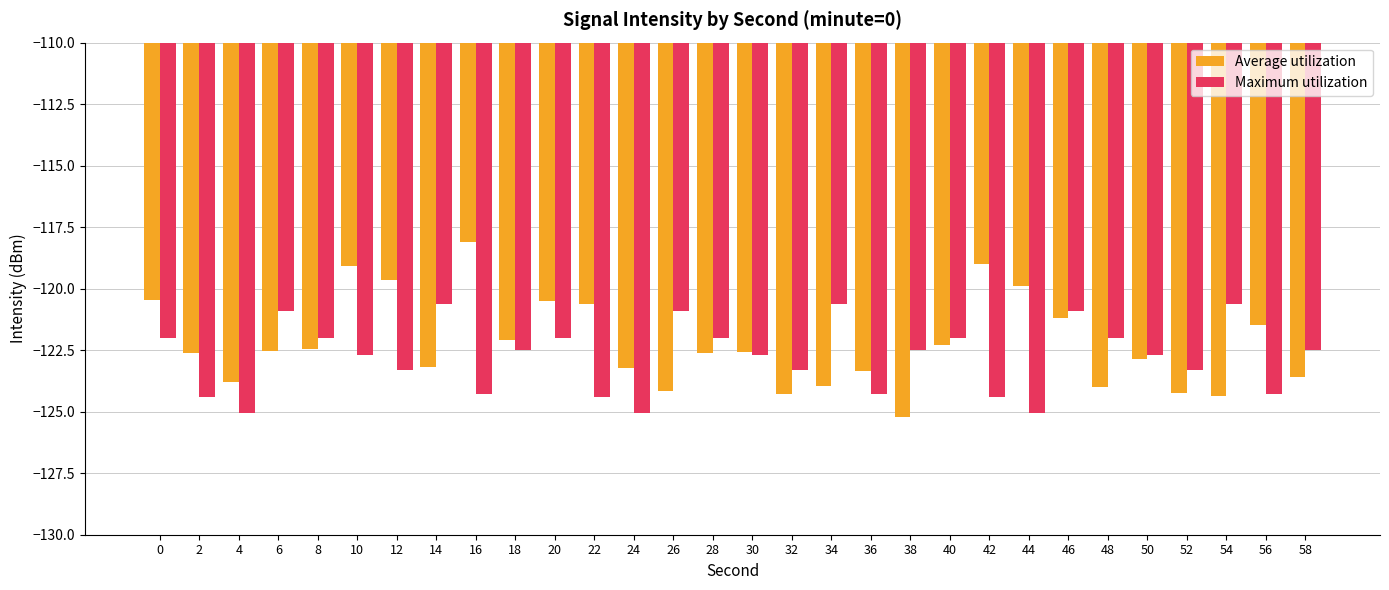

What is the difference between the maximum and second lowest values in the Maximum utilization series?

4.4